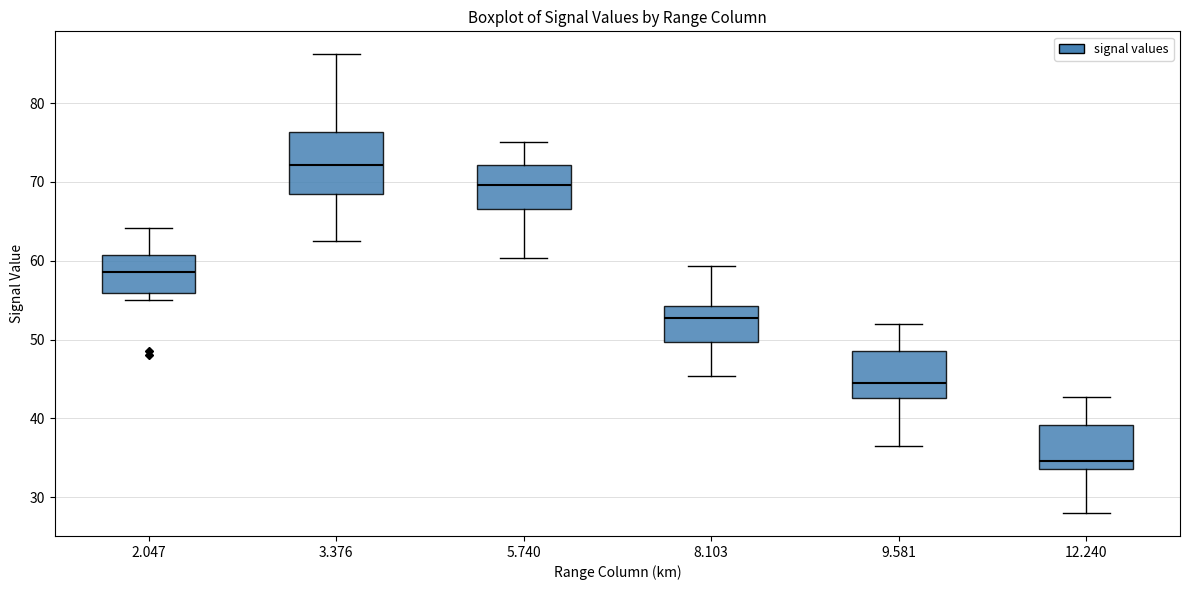

Reading left to right, transcribe this box plot: for each box, give where its median line is, the range the box spans, and where its two whiskers end, as read against the y-axis. The values are not printed on the chart, so give them approximately, as read against the axis.

2.047: median 59, box 56 to 61, whiskers 55 to 64
3.376: median 72, box 69 to 76, whiskers 63 to 86
5.740: median 70, box 67 to 72, whiskers 60 to 75
8.103: median 53, box 50 to 54, whiskers 45 to 59
9.581: median 45, box 43 to 49, whiskers 37 to 52
12.240: median 35, box 34 to 39, whiskers 28 to 43